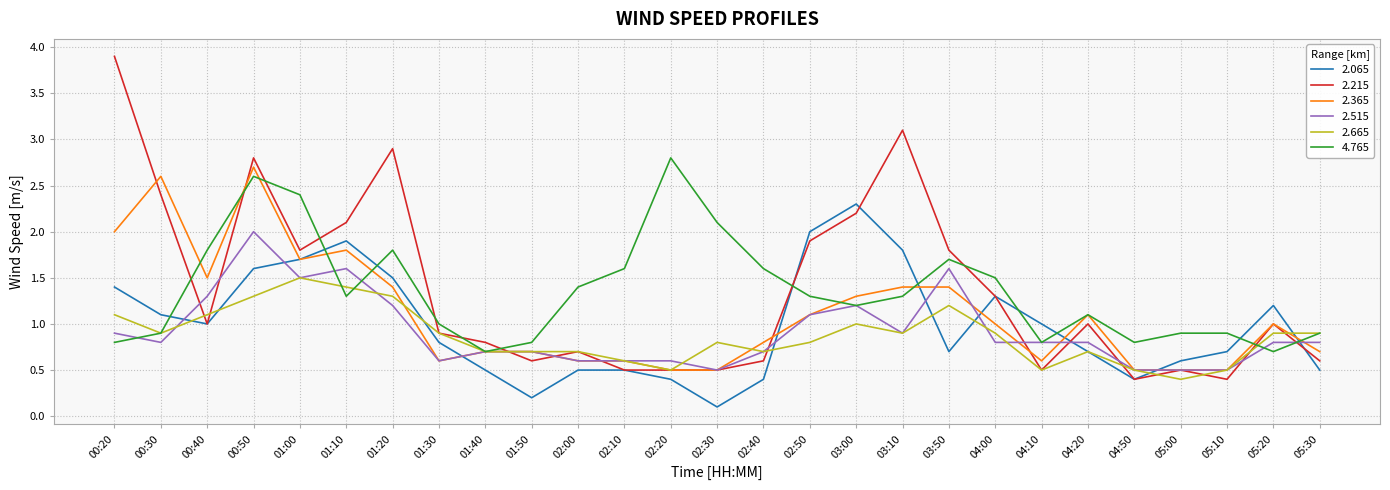

Where does the 2.365 series first go above 1?

00:20